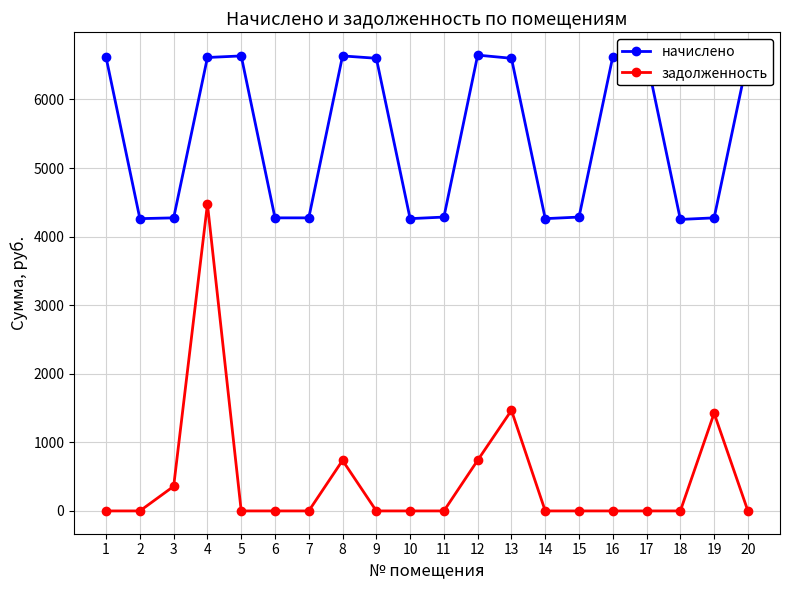

What value does the начислено series have at 4?

6612.5